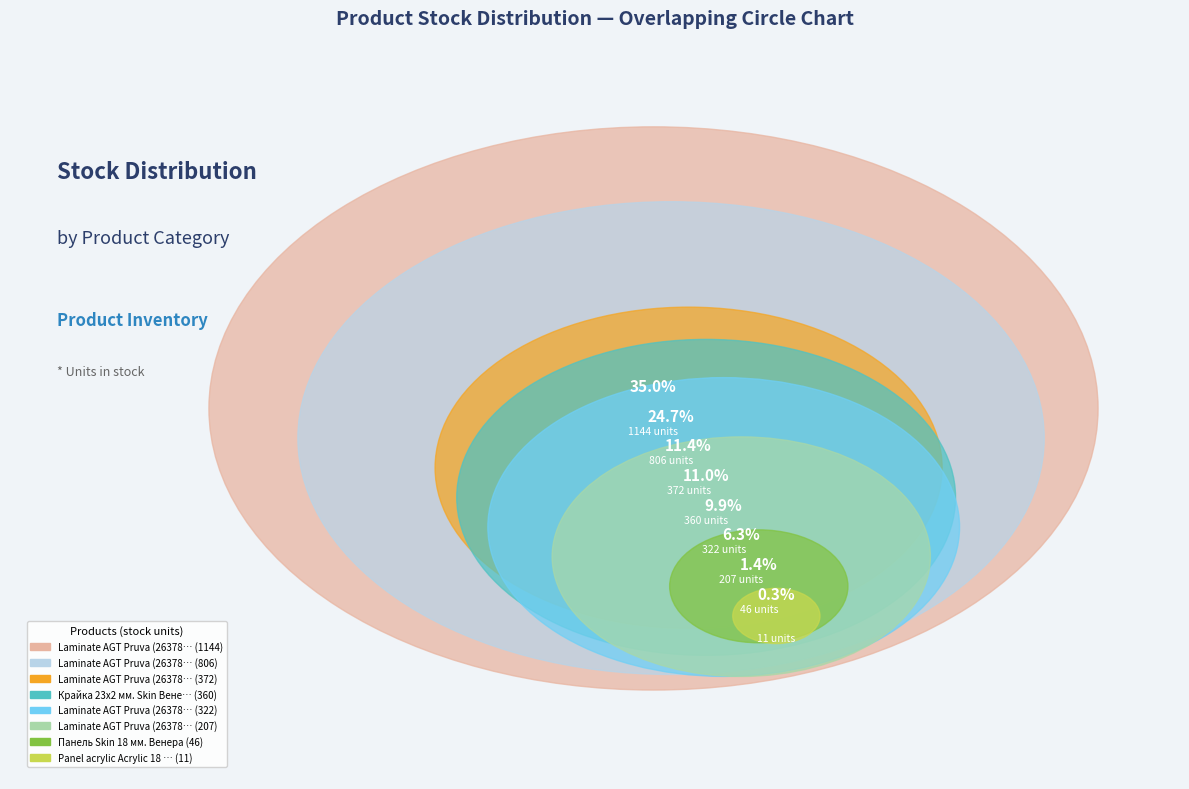

How many segments does this pie chart have?

8